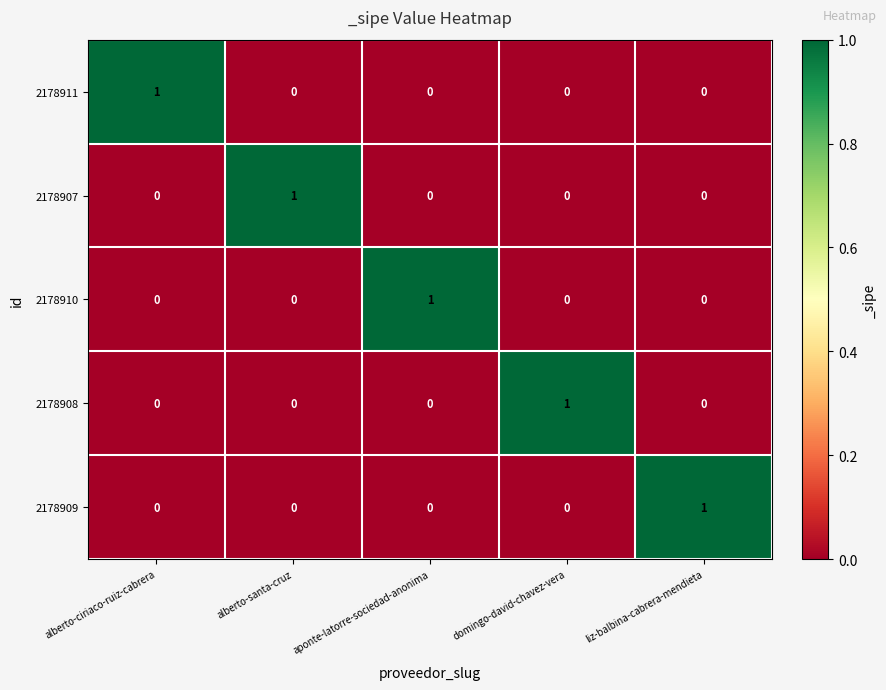

Which category has the highest value in the 2178910 series?

aponte-latorre-sociedad-anonima